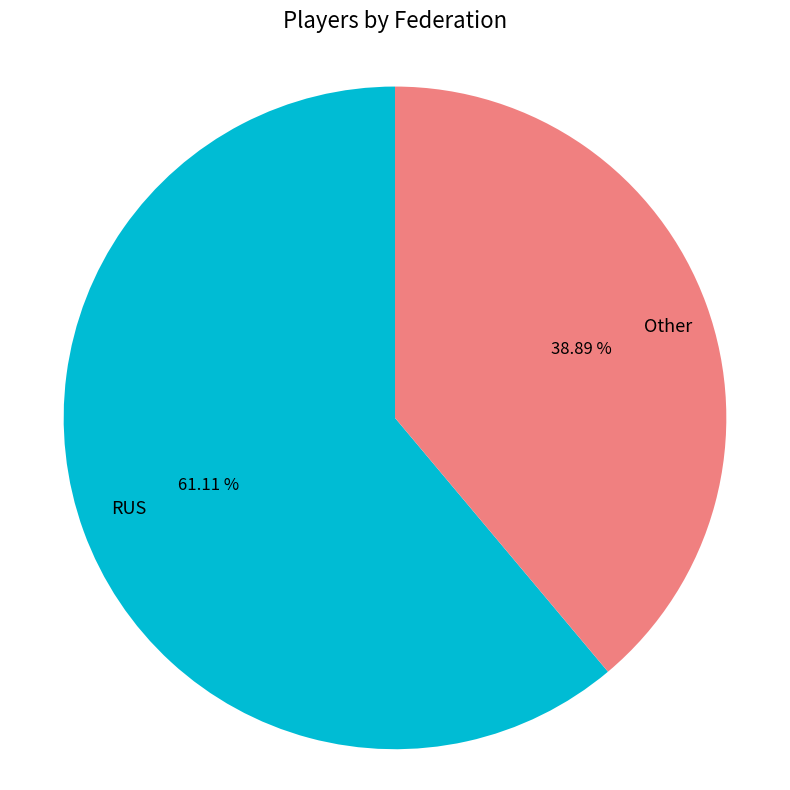

Between Other and RUS, which is larger?

RUS